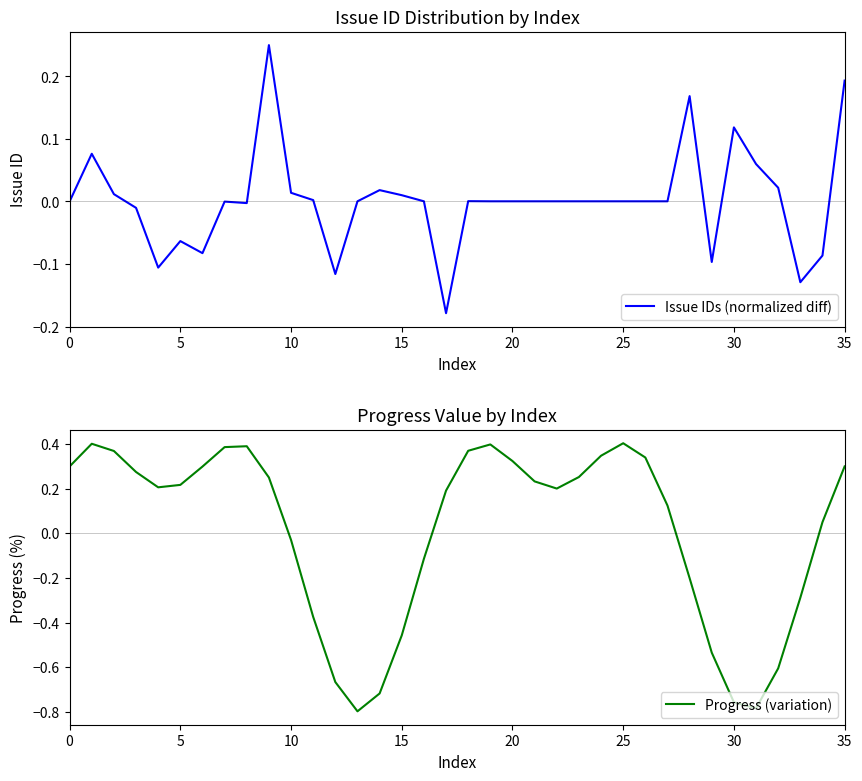

Is it true that Issue IDs (normalized diff) equals 0.2 at 0?

False